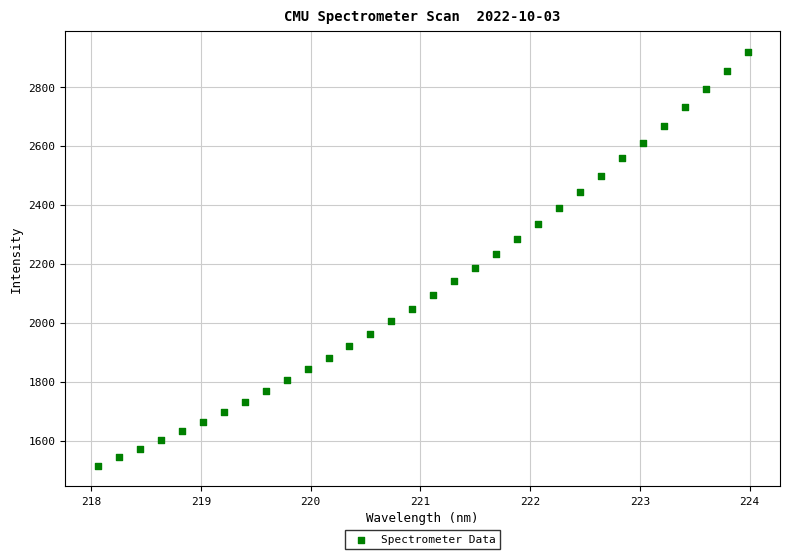

What is the range of X values (max minus min)?

5.9